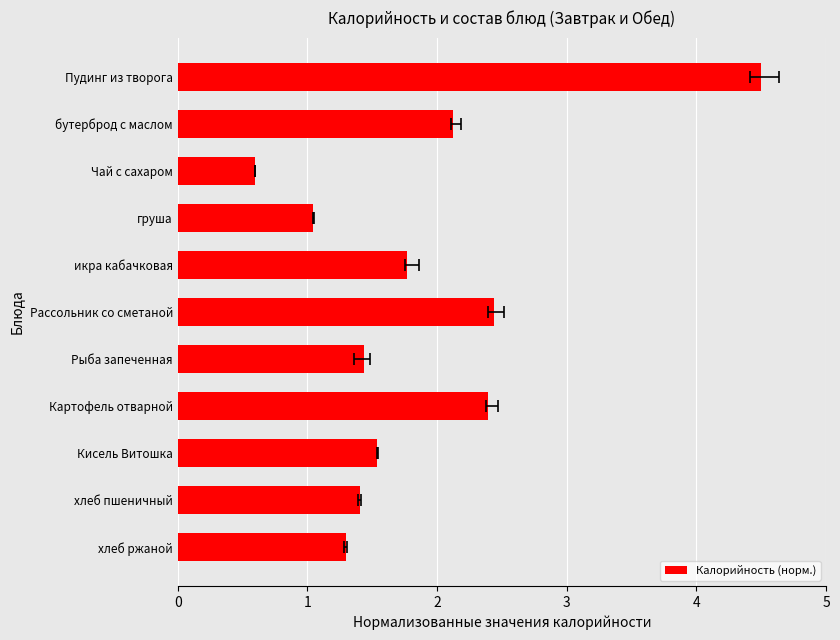

What is the change in value from Пудинг из творога to Рыба запеченная?

-3.1